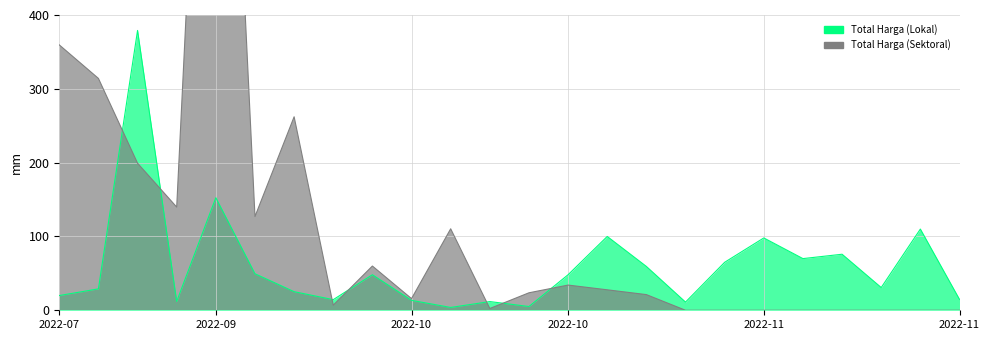

How many lines are shown in the chart?

2